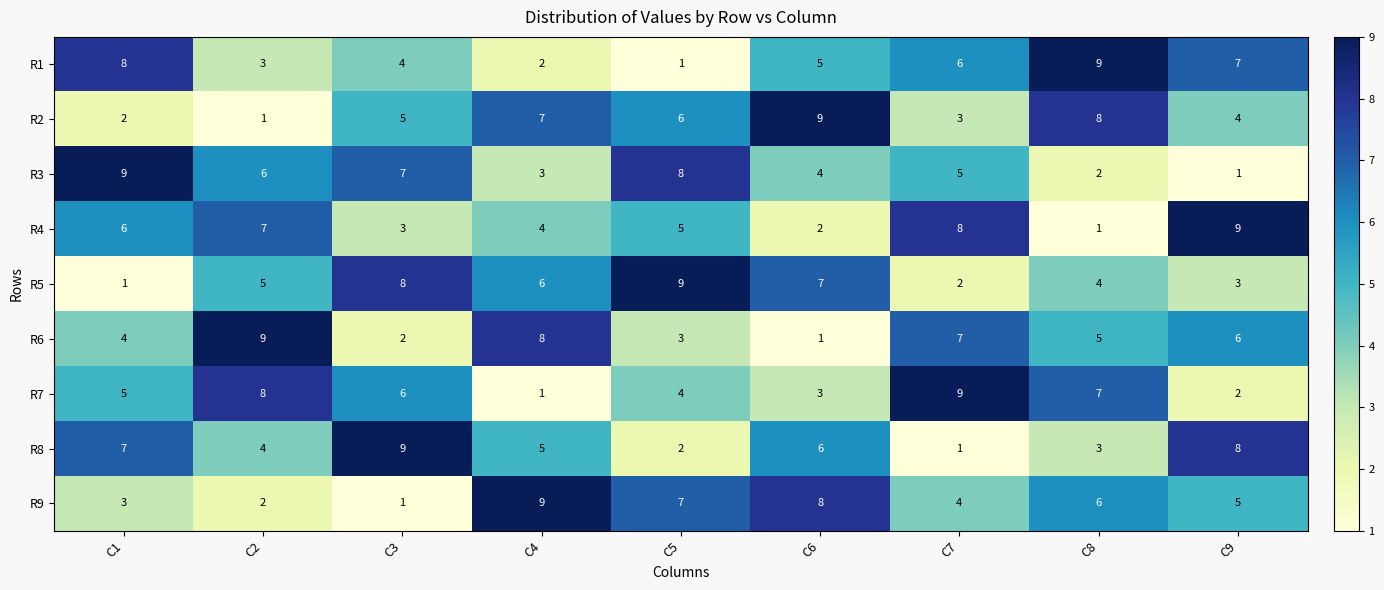

At C4, list the series in order from largest to smallest.

R9, R6, R2, R5, R8, R4, R3, R1, R7